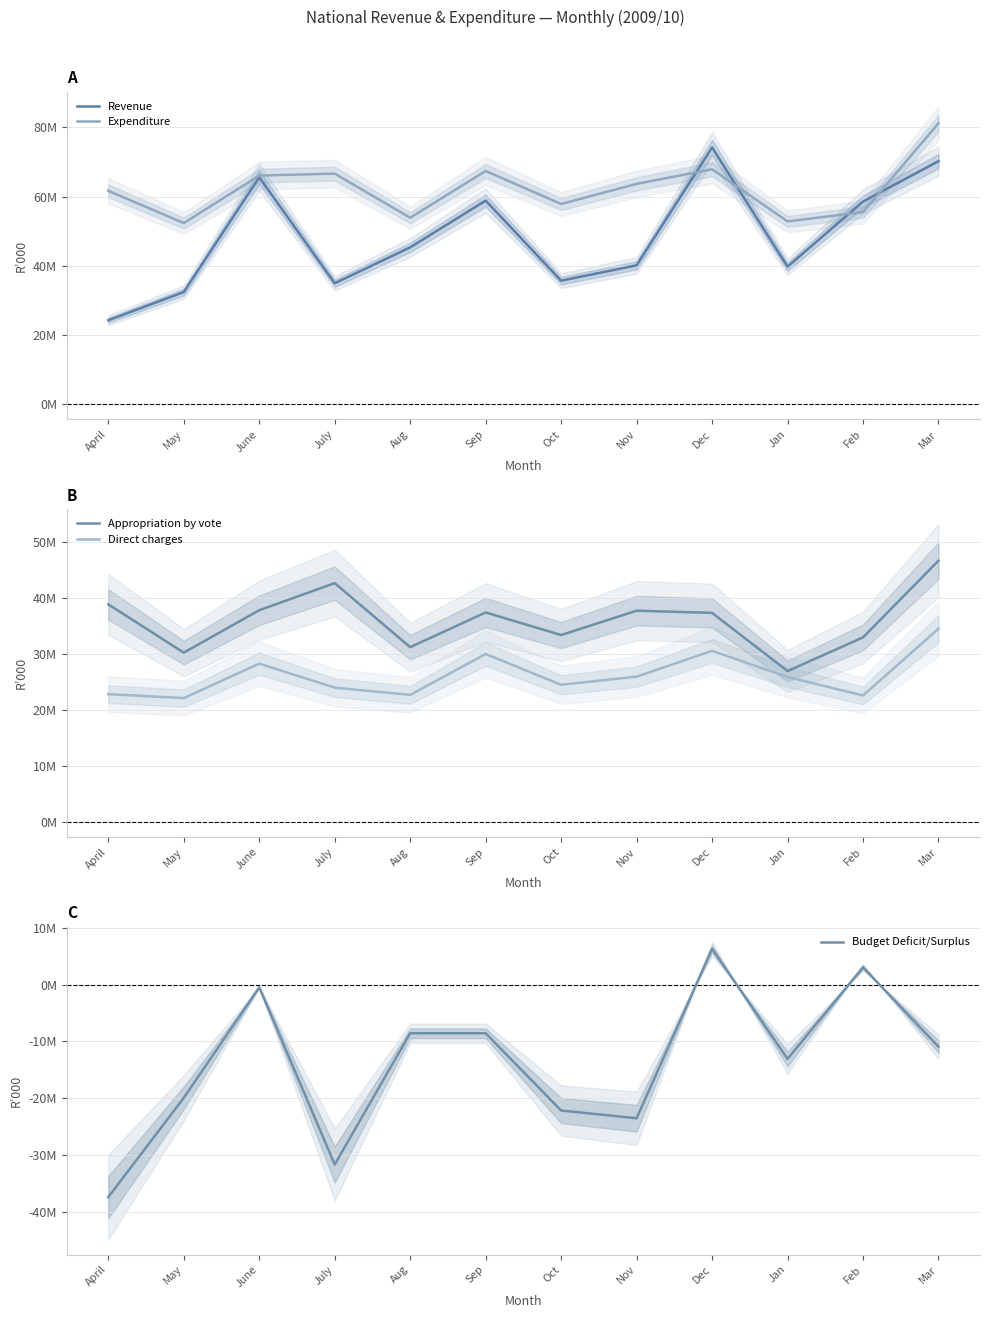

True or false: Expenditure and Direct charges cross at least once.

False